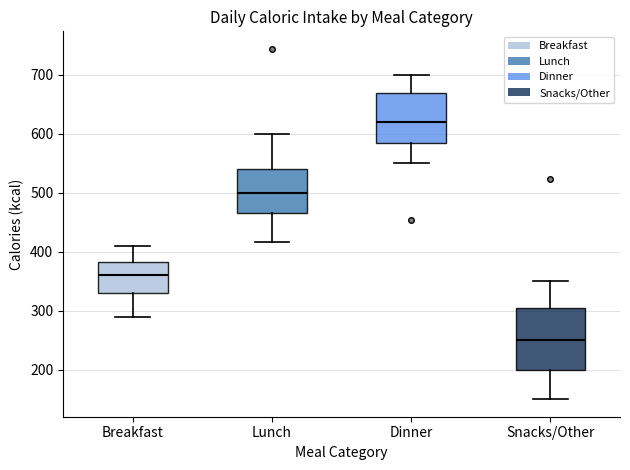

Where is the lower edge of the box for Dinner on the y-axis? The values are not printed on the chart, so give them approximately, as read against the axis.

590